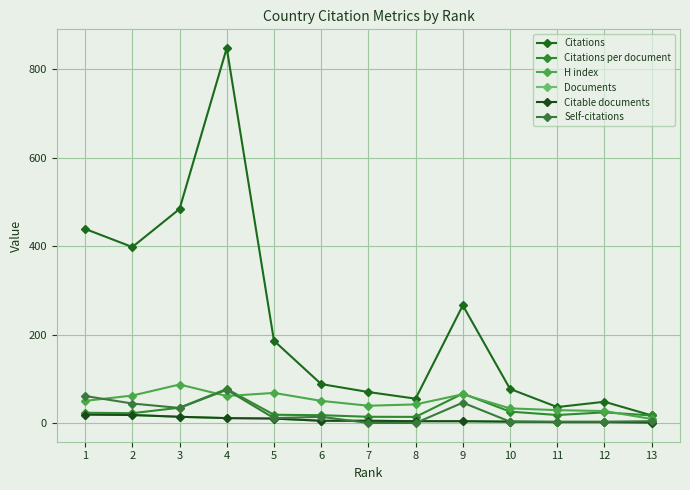

True or false: H index has a value of 33.0 at 10.

True